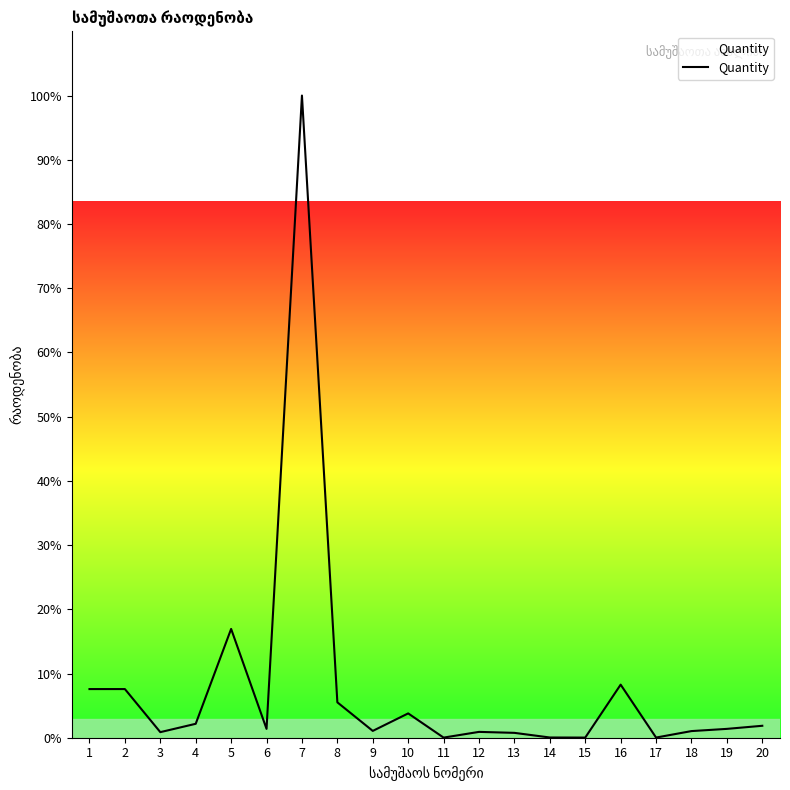

True or false: there are more than 1 points higher than both neighbors.

True